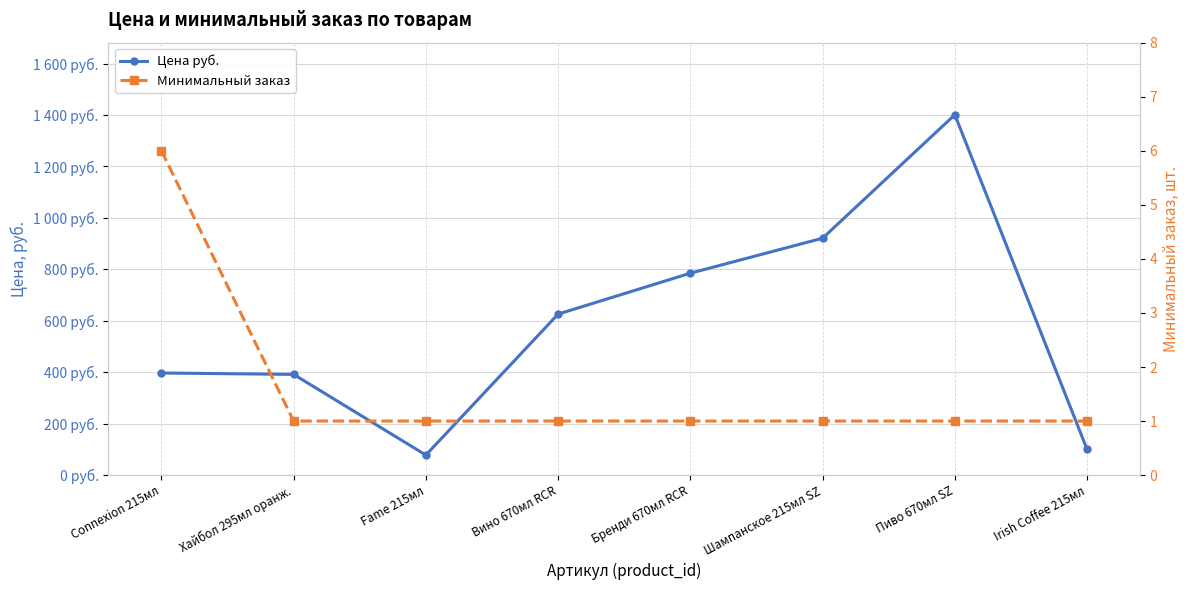

Which category has the highest value in the Минимальный заказ series?

Connexion 215мл